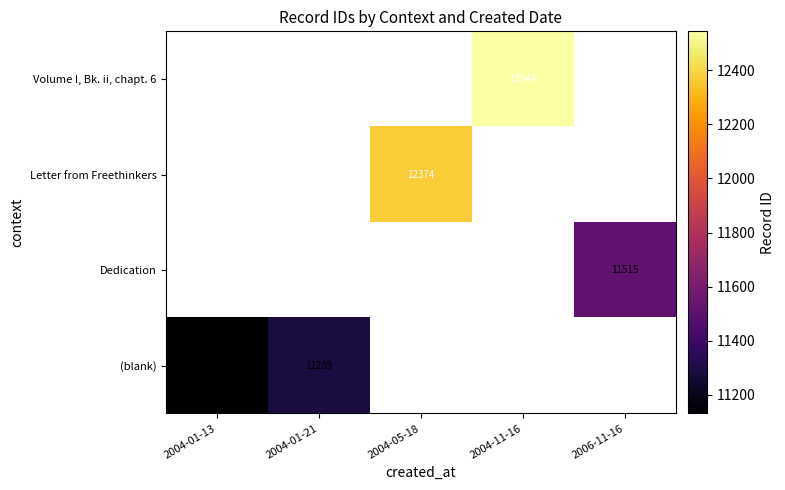

Is it true that Volume I, Bk. ii, chapt. 6 equals 5864 at 2004-11-16?

False